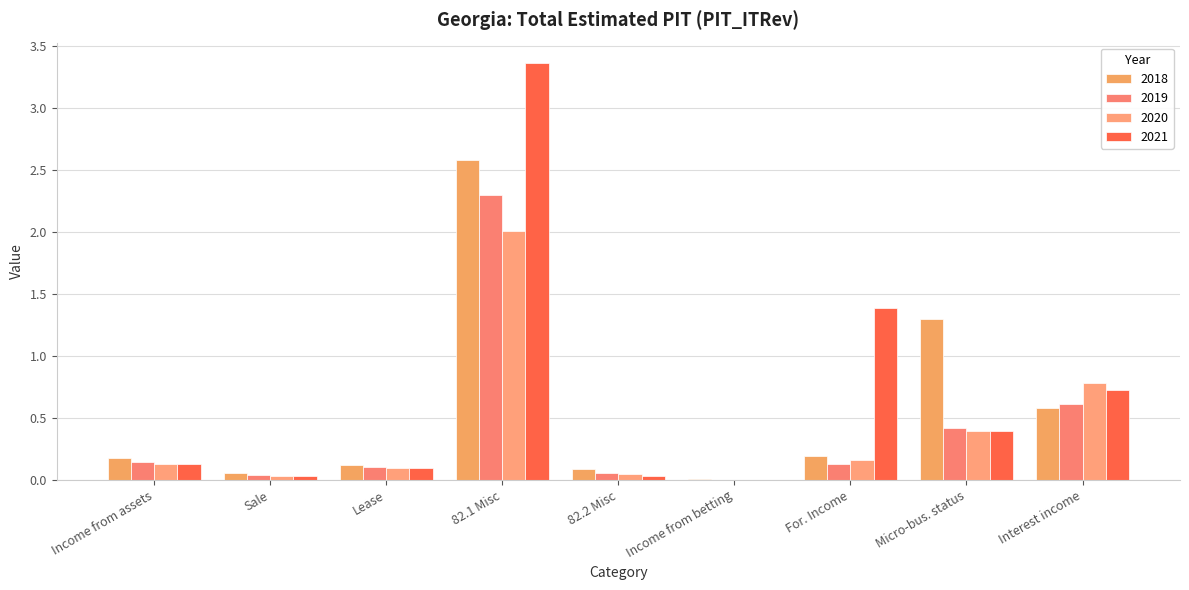

The value of 2020 at 82.1 Misc is 0.6. True or false?

False